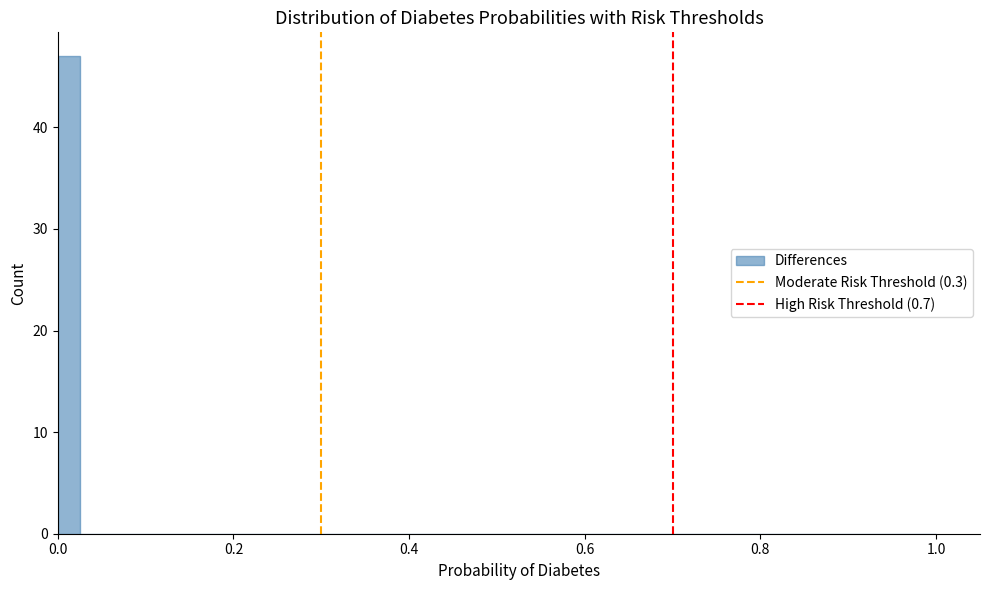

Read against the x-axis, roughly where is the centre of the tallest bar?

0.02